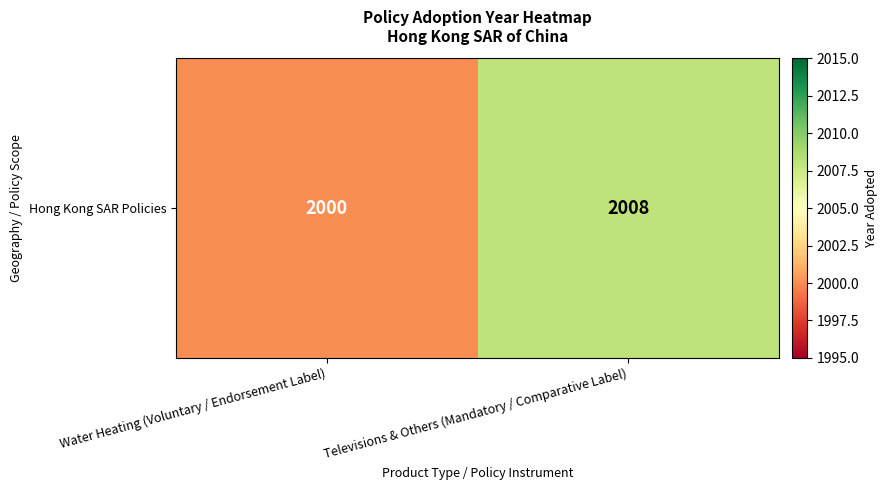

Rank the categories by value from lowest to highest.

Water Heating (Voluntary / Endorsement Label), Televisions & Others (Mandatory / Comparative Label)